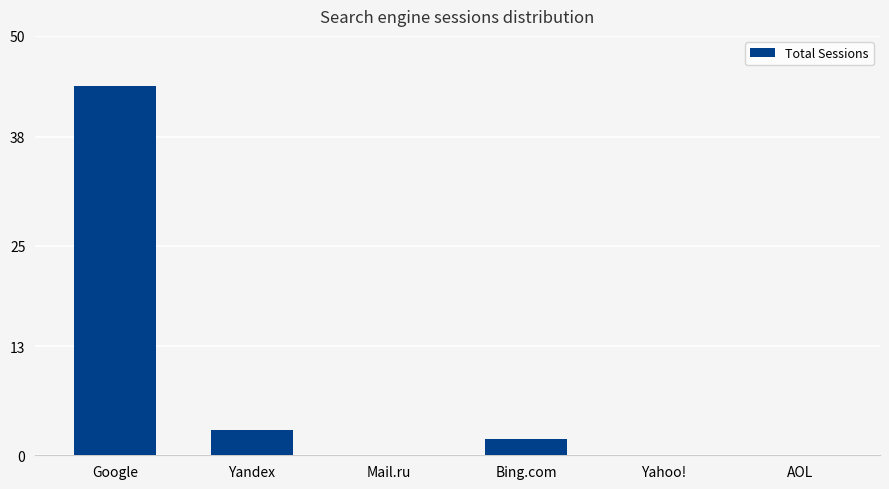

Is it true that the value at Yandex is 5?

False